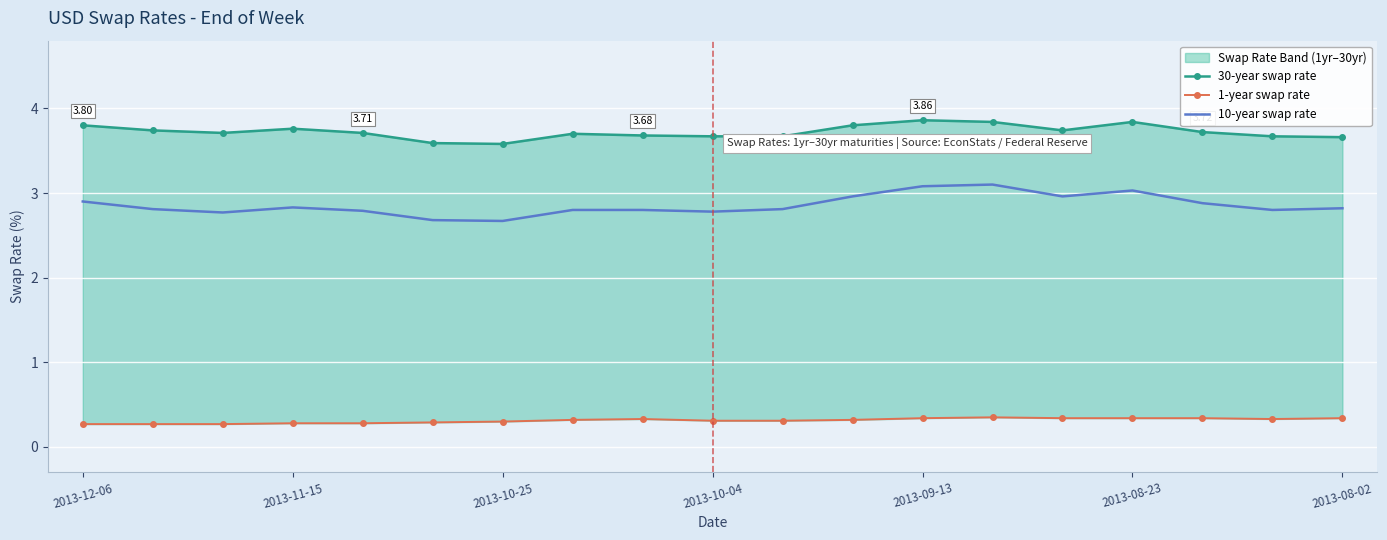

At which category is the sum across all series the highest?

13